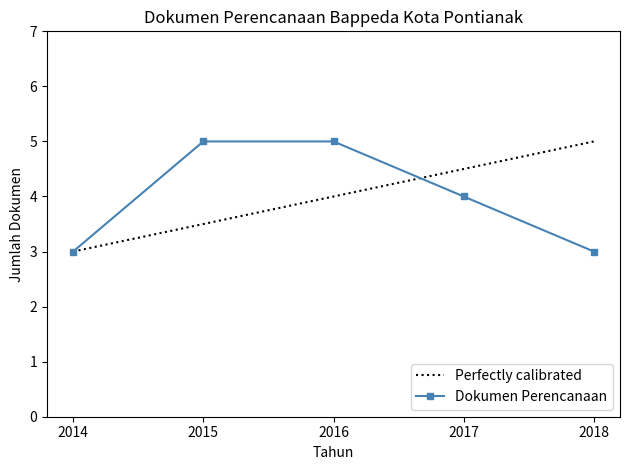

Is it true that Perfectly calibrated equals 7.2 at 2017?

False